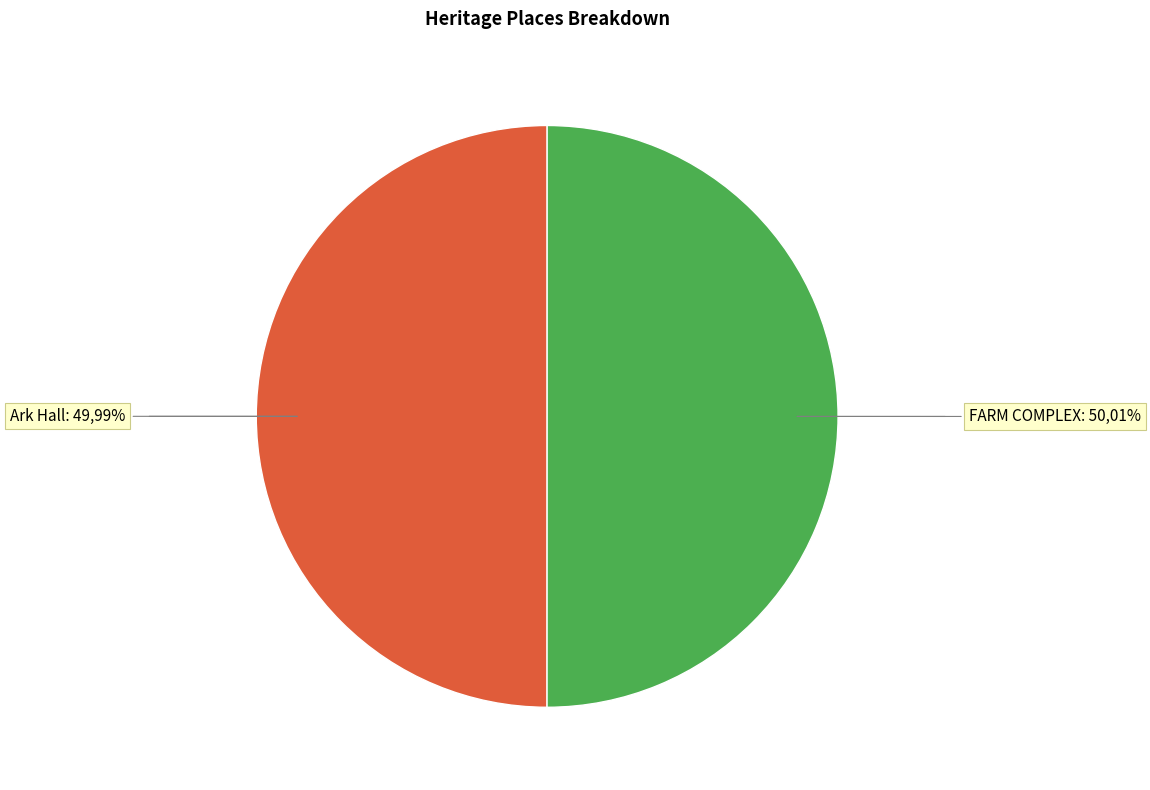

Is FARM COMPLEX the majority of the pie?

Yes